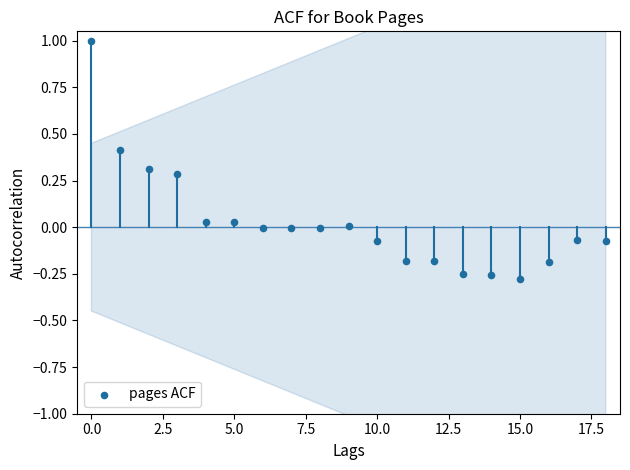

What is the range of Y values (max minus min)?

1.3